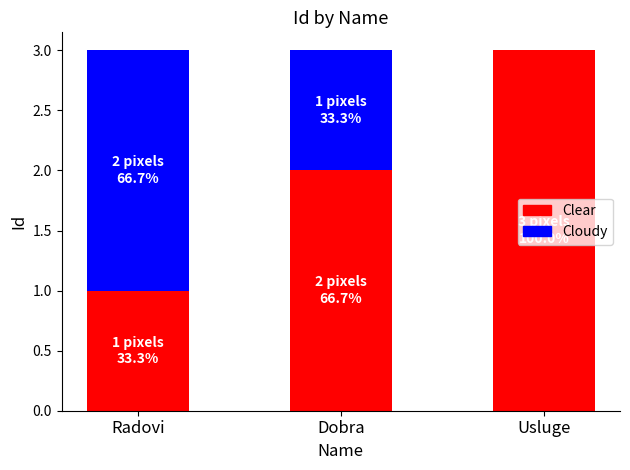

What is the approximate value of Clear at Radovi?

1